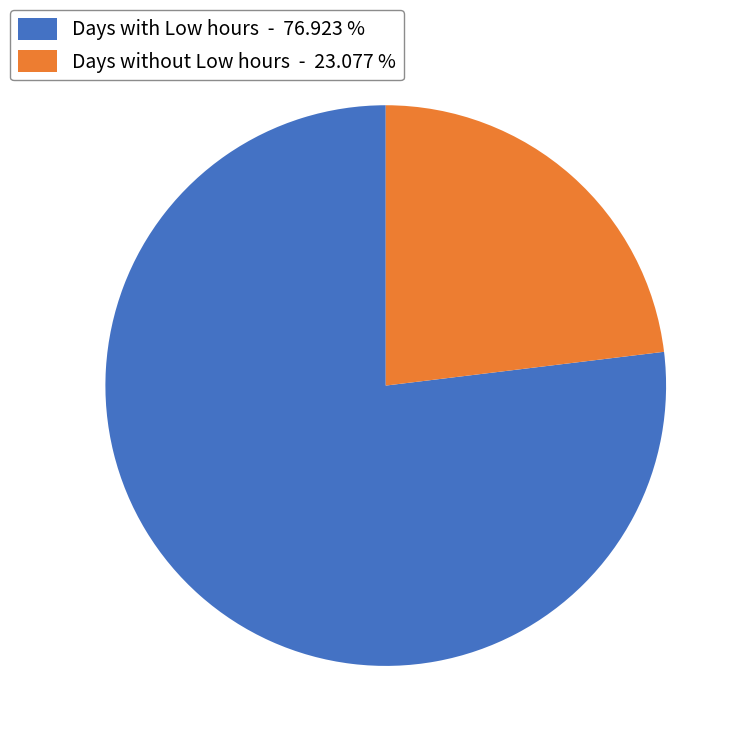

What is the largest slice in the pie chart?

Days with Low hours - 76.923 %